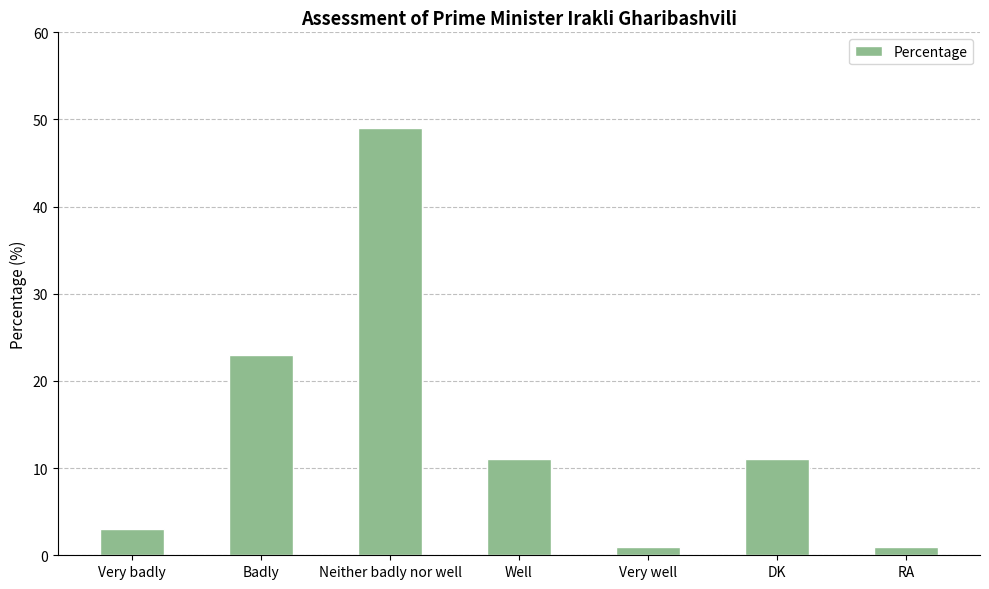

Which has a higher value, DK or Neither badly nor well?

Neither badly nor well